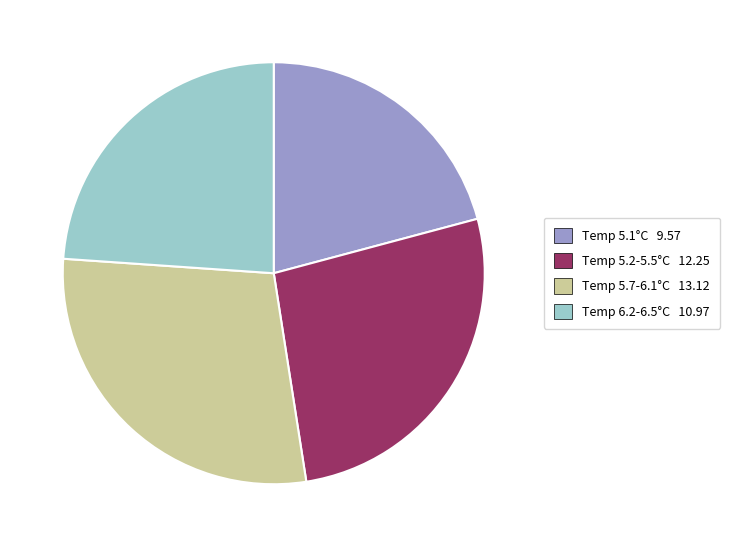

How many segments does this pie chart have?

4